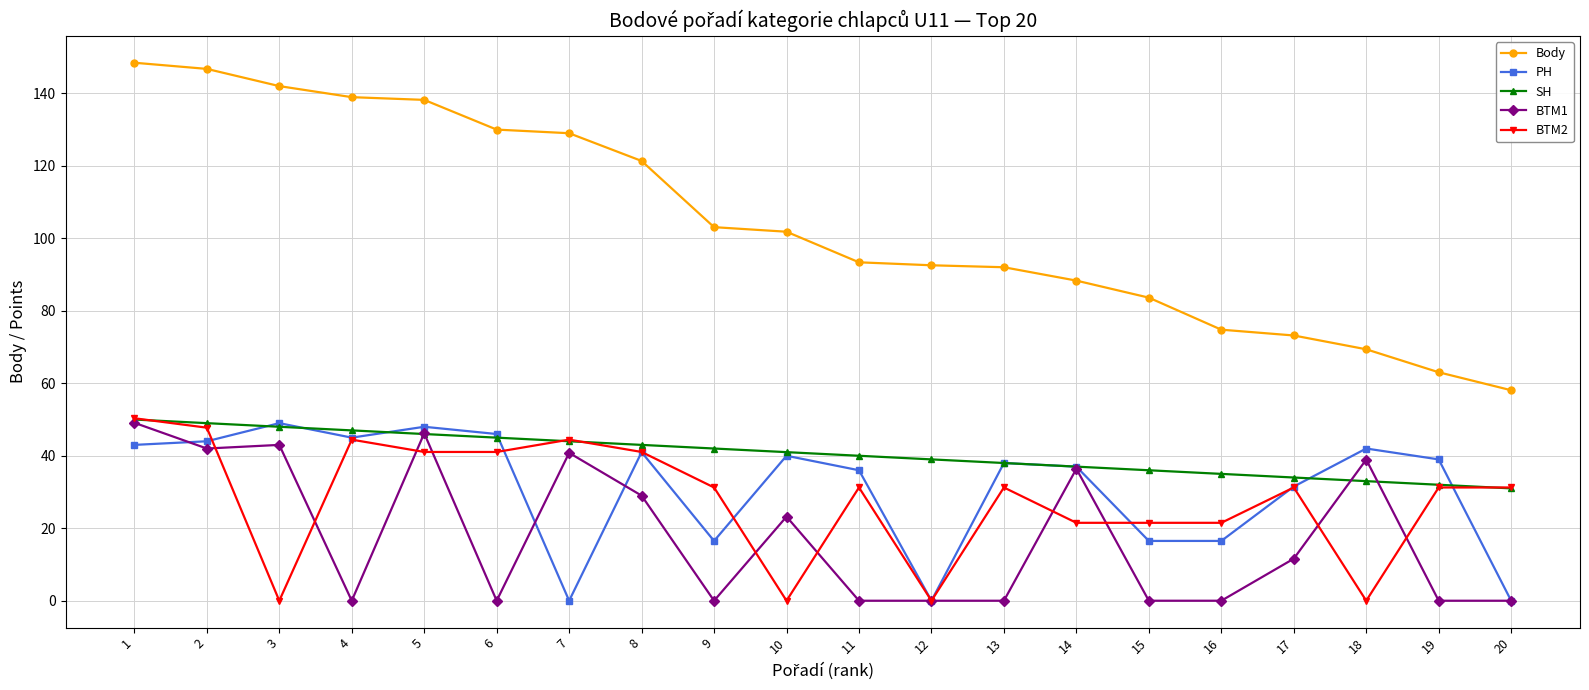

True or false: Body and BTM1 intersect in this chart.

False